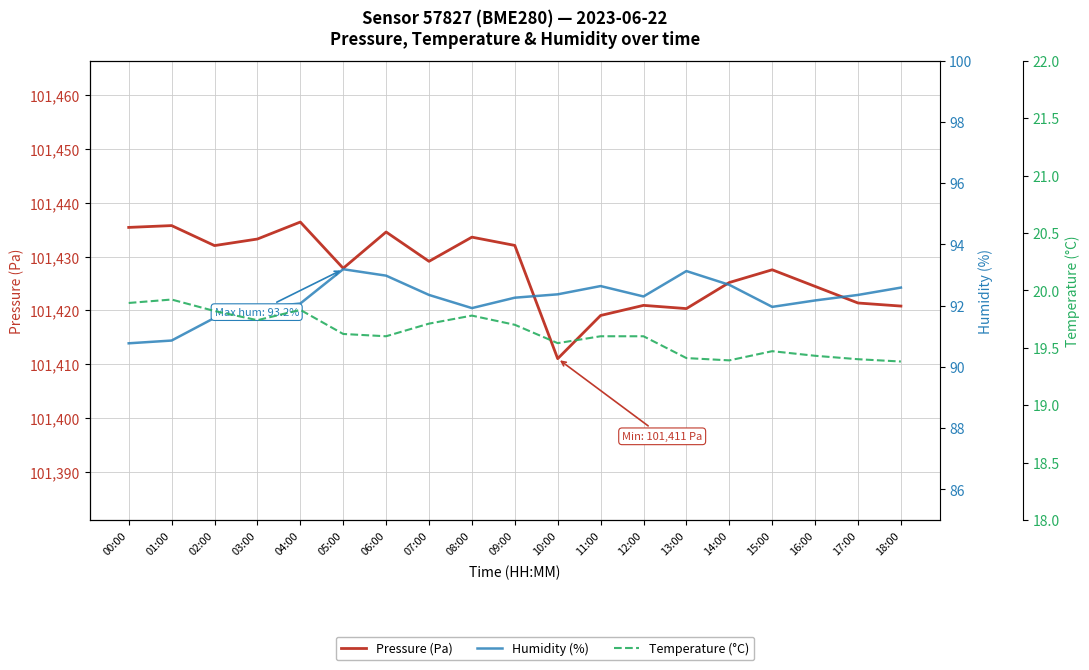

Reading left to right, list all the values displayed in this chart.

Pressure (Pa): 101435.4	101435.8	101432.1	101433.3	101436.4	101427.8	101434.6	101429.1	101433.6	101432.1	101411.0	101419.1	101420.9	101420.3	101425.2	101427.6	101424.5	101421.4	101420.8
Humidity (%): 90.8	90.9	91.6	91.9	92.1	93.2	93.0	92.3	91.9	92.3	92.4	92.6	92.3	93.1	92.7	92.0	92.2	92.3	92.6
Temperature (°C): 19.9	19.9	19.8	19.7	19.8	19.6	19.6	19.7	19.8	19.7	19.5	19.6	19.6	19.4	19.4	19.5	19.4	19.4	19.4